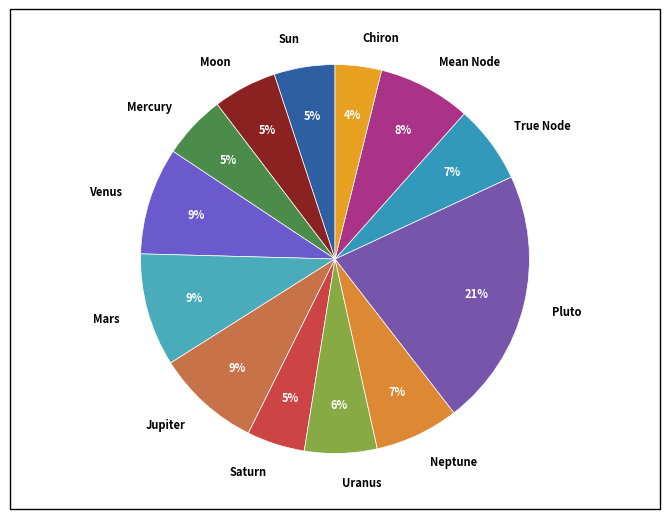

Do True Node and Saturn together represent more than half of the pie?

No